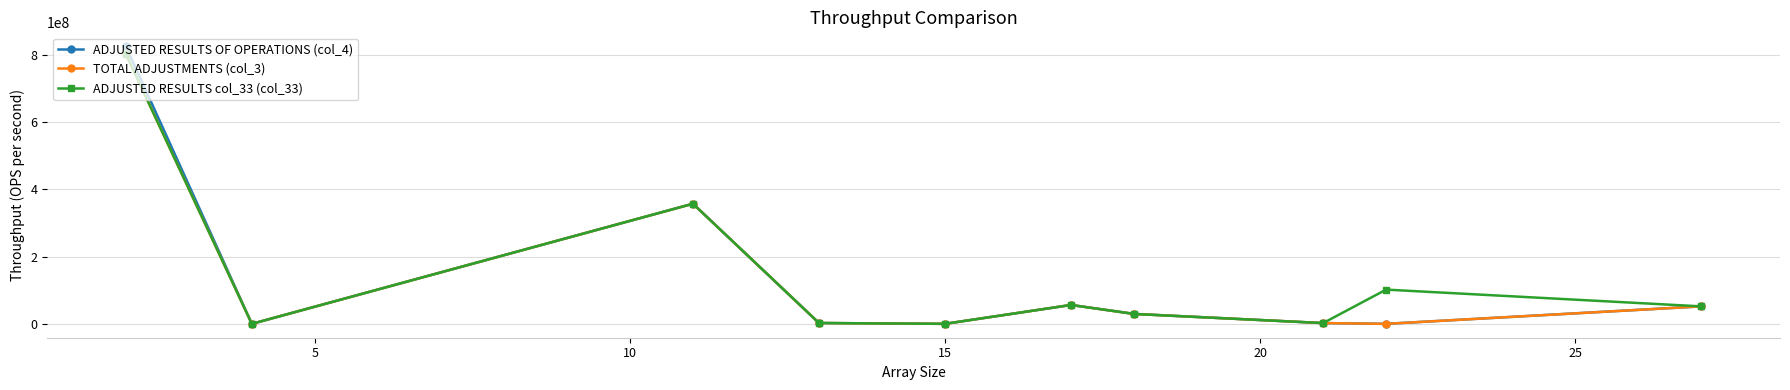

What is the value of the ADJUSTED RESULTS col_33 (col_33) point at the 3rd from the left?

357221391.0